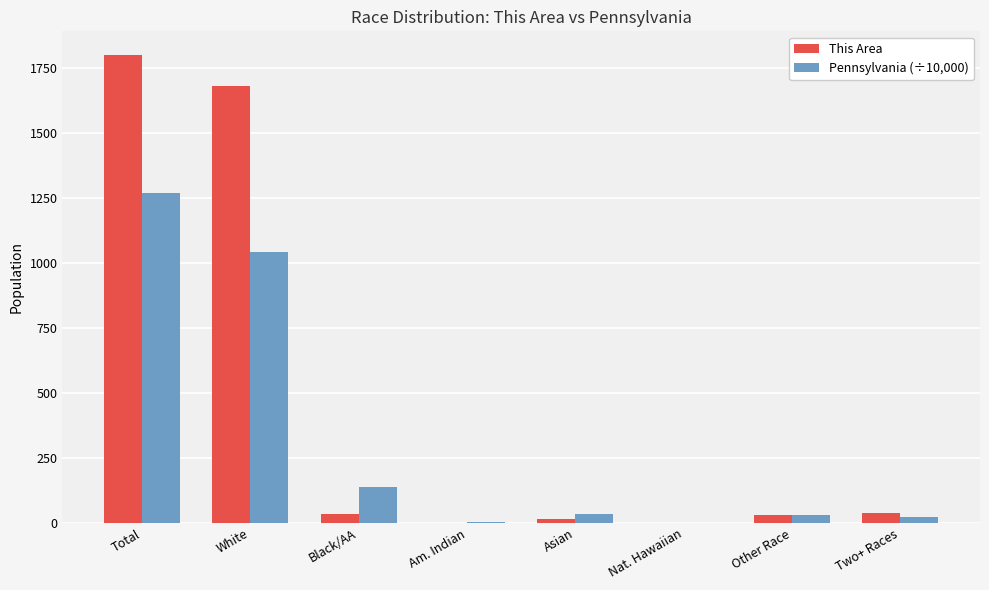

What are all the series names shown in the legend?

This Area, Pennsylvania (÷10,000)